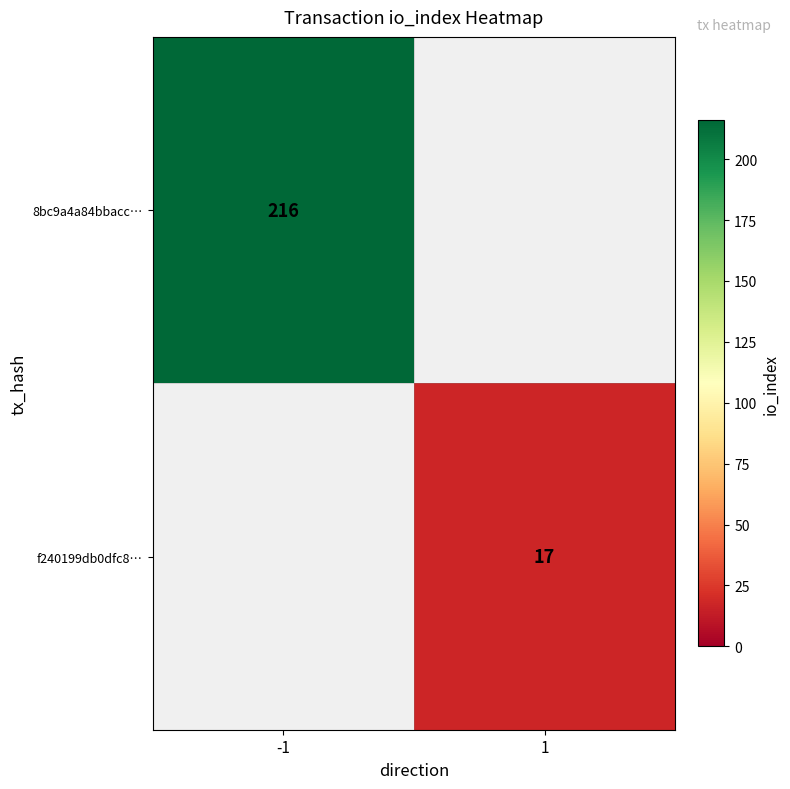

Is it true that f240199db0dfc8… equals 9 at 1?

False